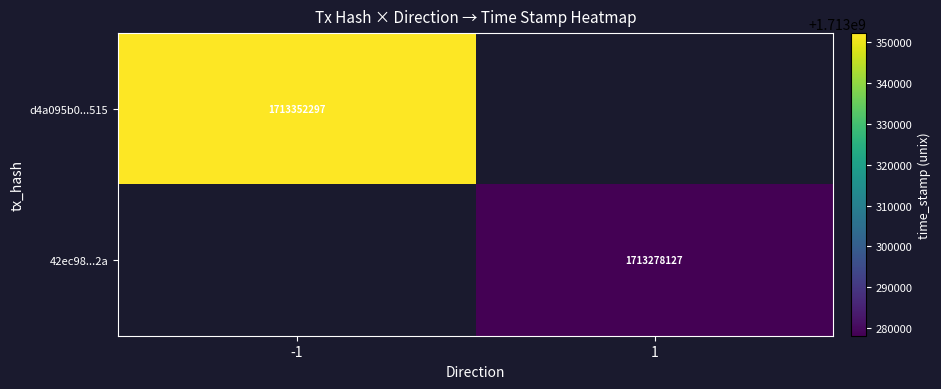

The value of 42ec98...2a at 1 is 406974211. True or false?

False